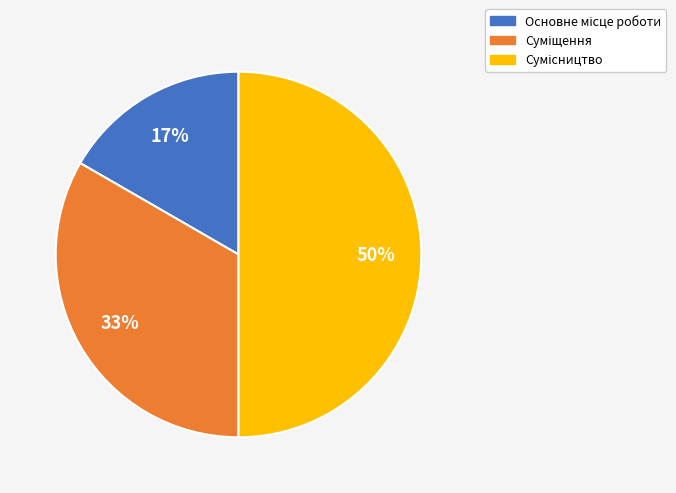

Count the number of slices in the pie.

3